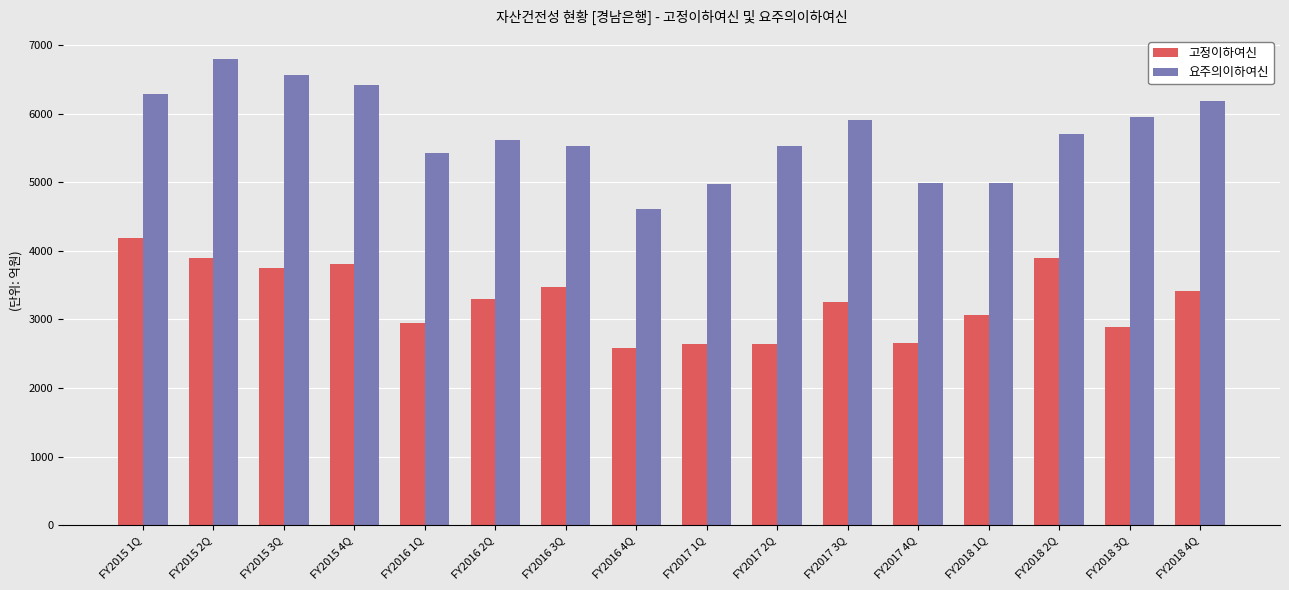

Is it true that 고정이하여신 equals 995.1 at FY2015 1Q?

False